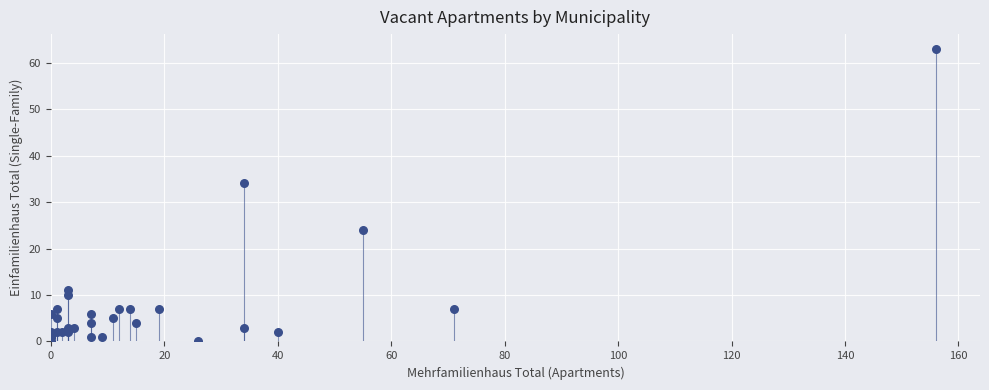

What Y value in the scatter plot is closest to 31?

34